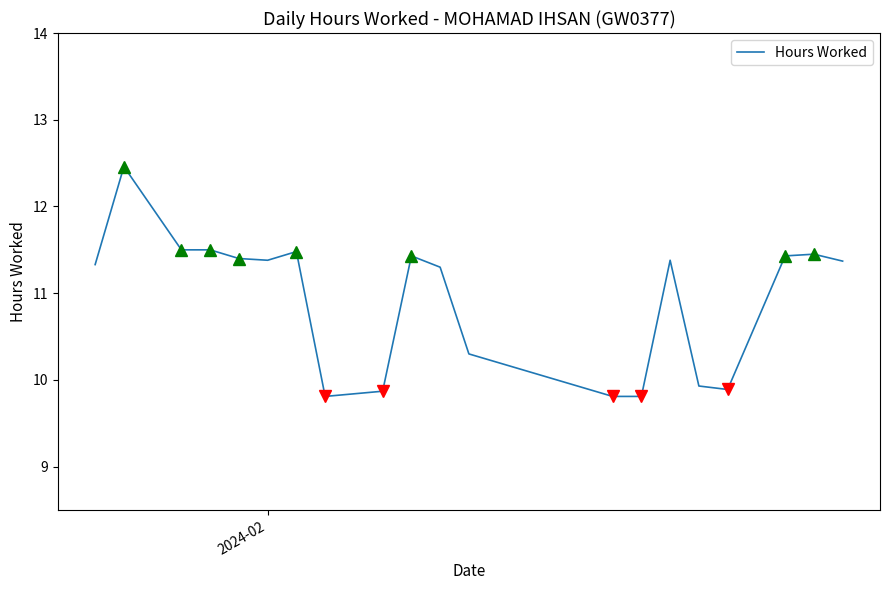

What is the minimum value shown in the chart?

9.8